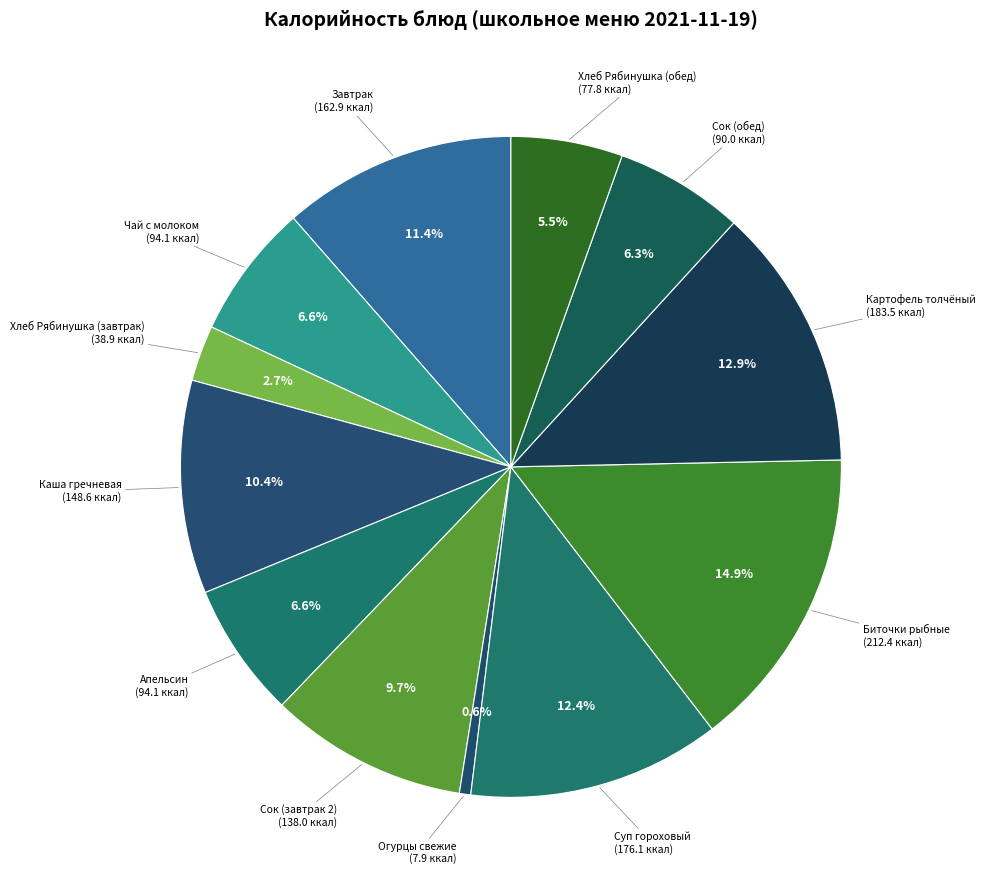

To the nearest percent, what is the average slice percentage?

8%